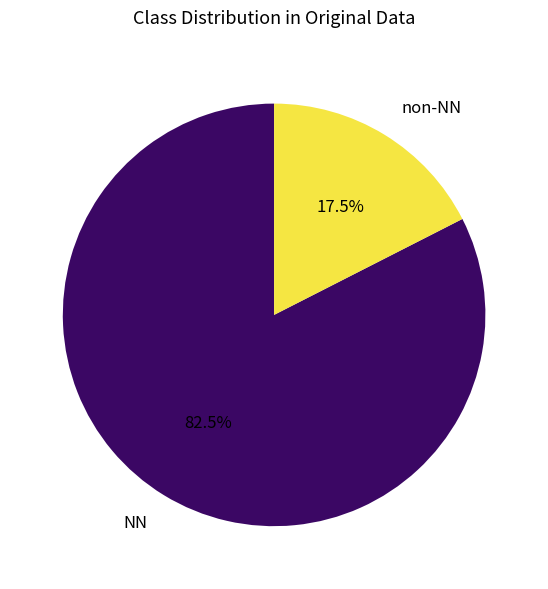

Is the sum of NN and non-NN greater than half?

Yes